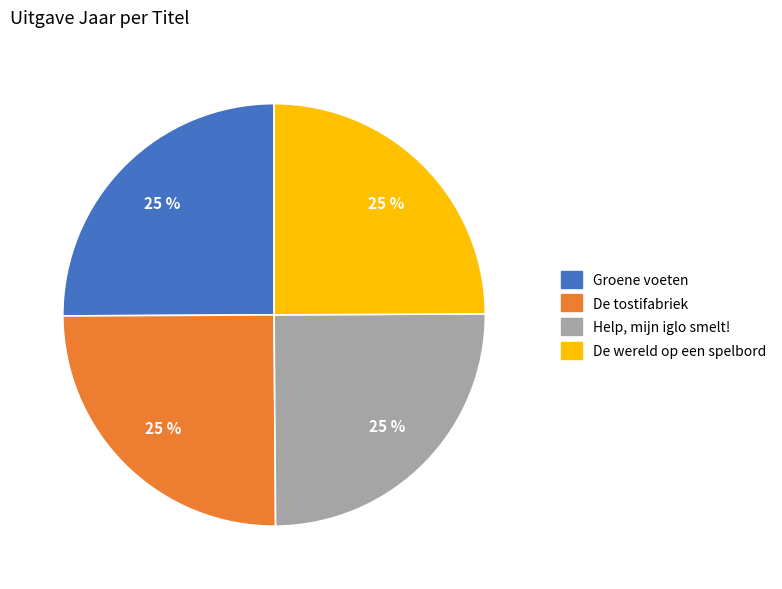

Approximately how many times larger is the value at De wereld op een spelbord compared to Groene voeten?

1.0